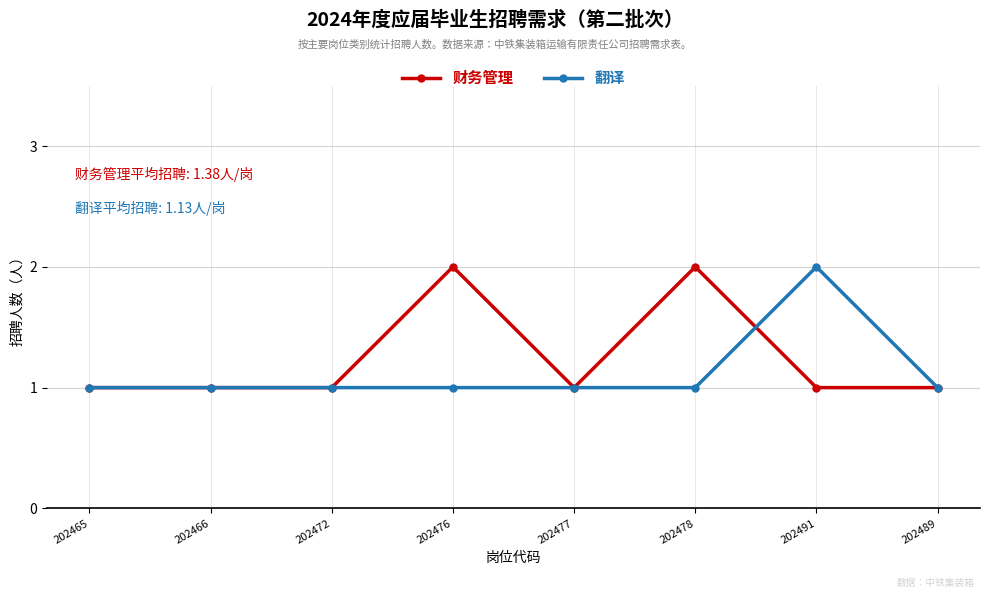

What is the value of the 翻译 point at the 5th from the left?

1